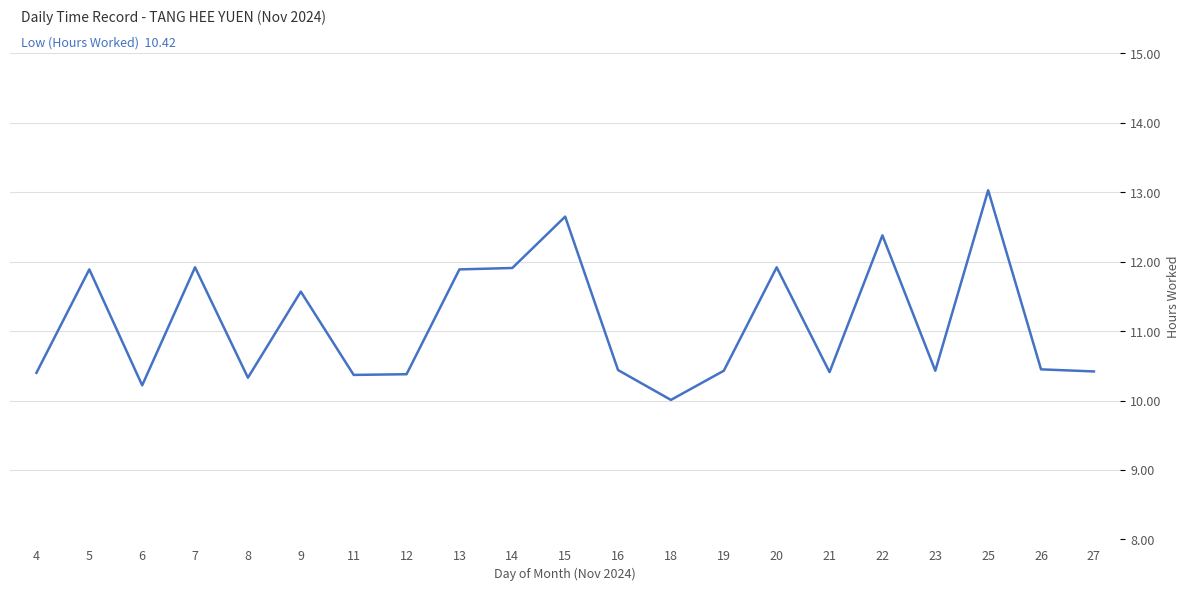

Does the chart display data point markers on the line(s)?

No